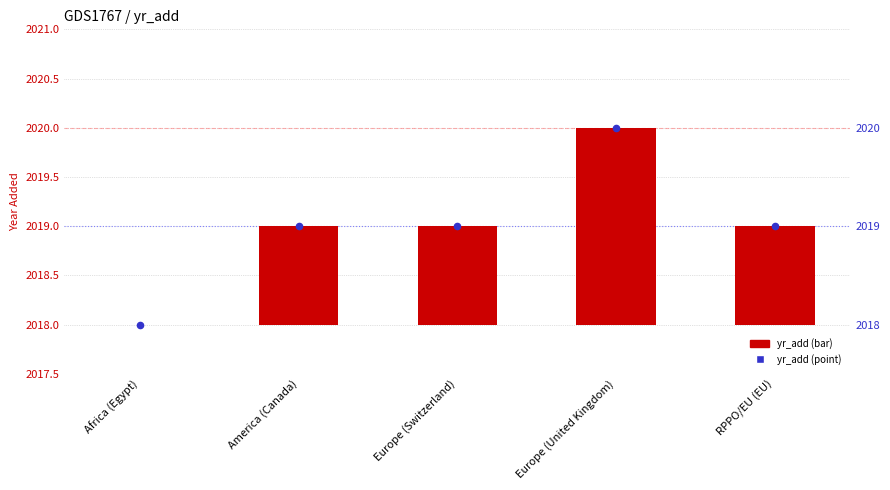

Which series contains the highest Y value?

yr_add (point)